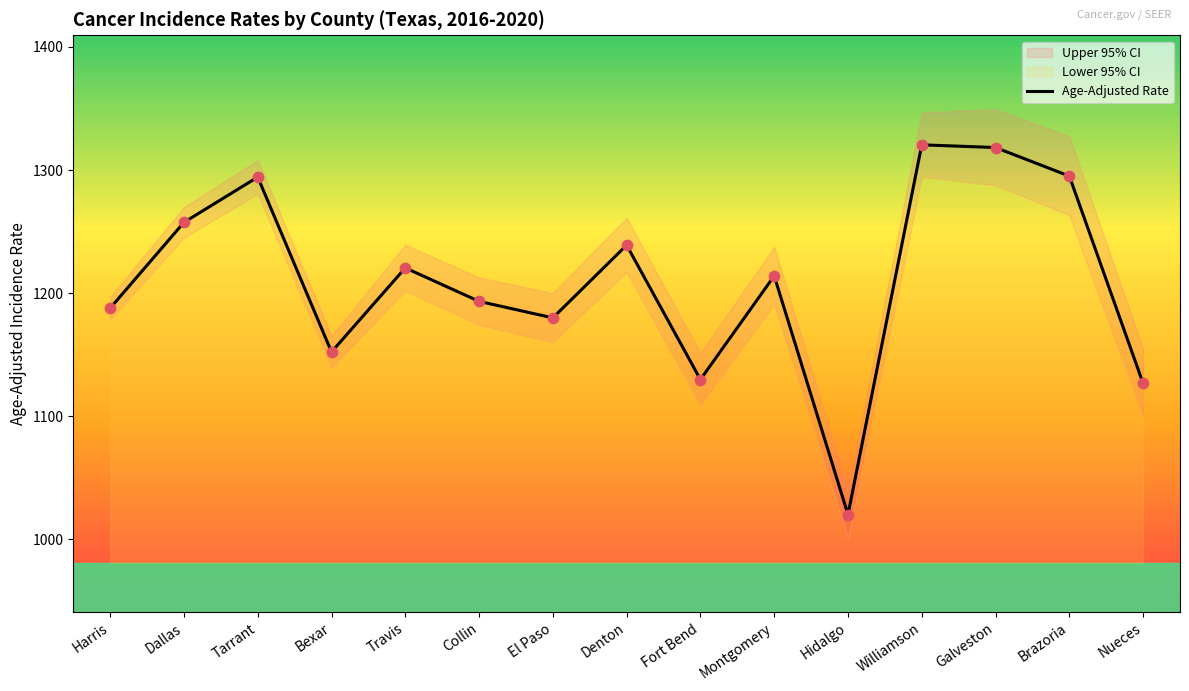

At which label is Age-Adjusted Rate closest to 1170?

El Paso